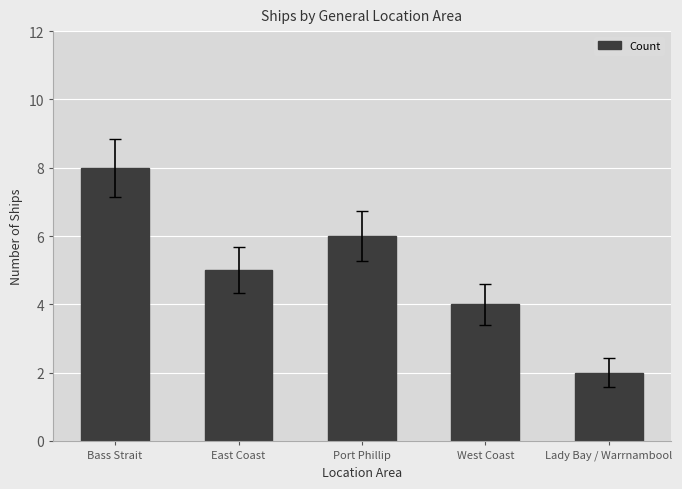

How many categories are shown in the chart?

5